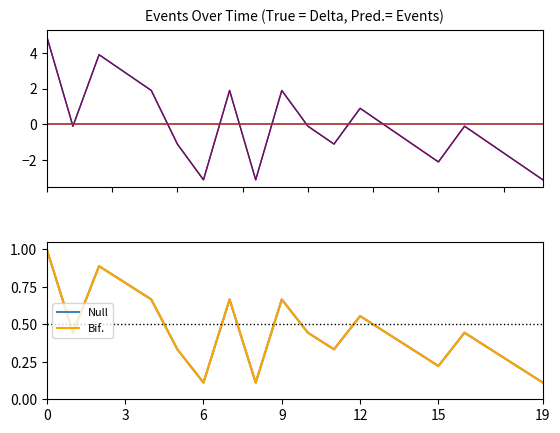

Which category has the lowest value in the Null series?

6